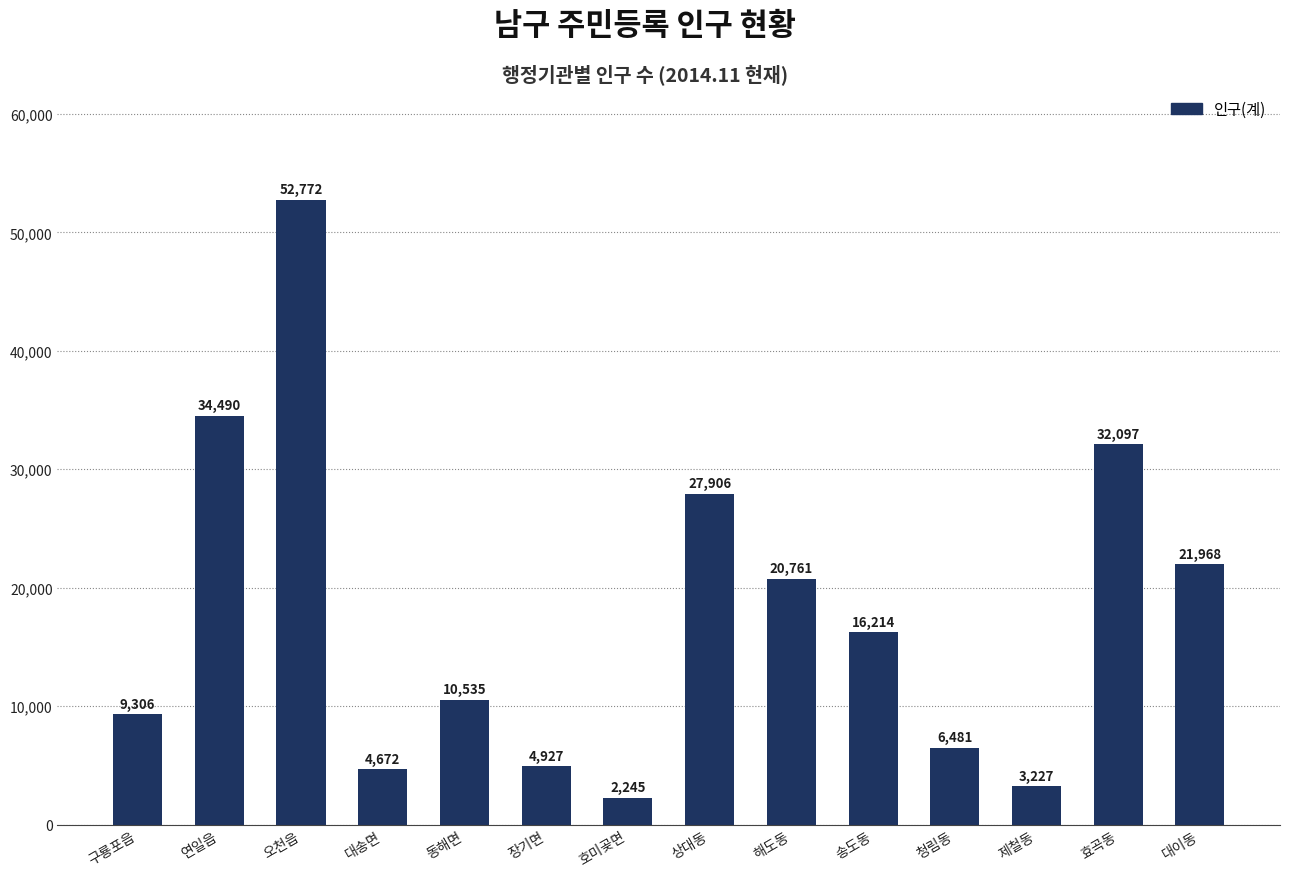

Are the bars horizontal?

No